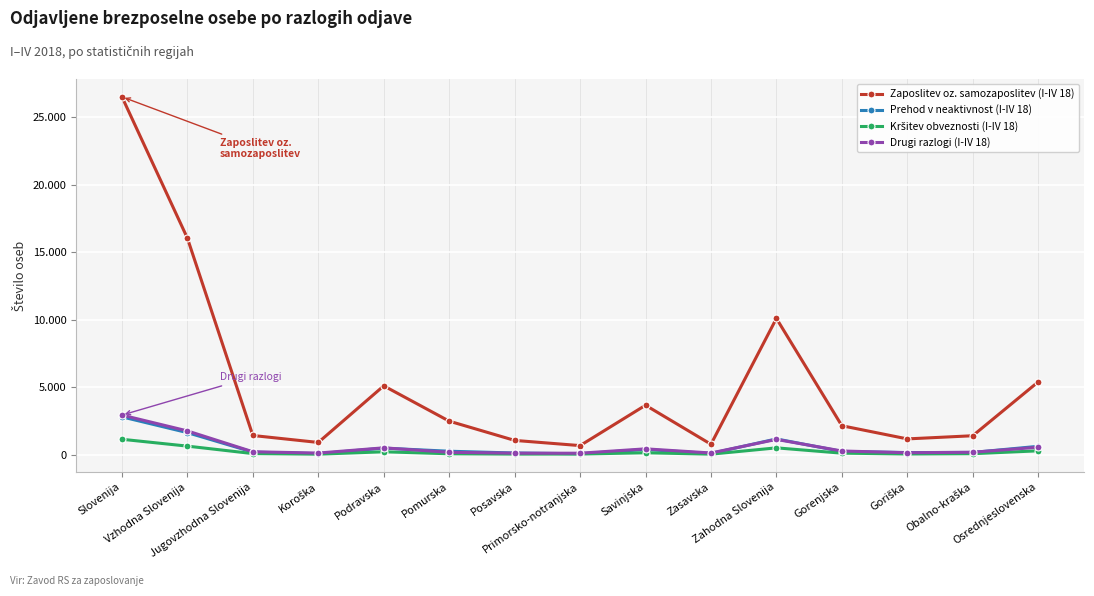

At which category is the sum across all series the highest?

Slovenija